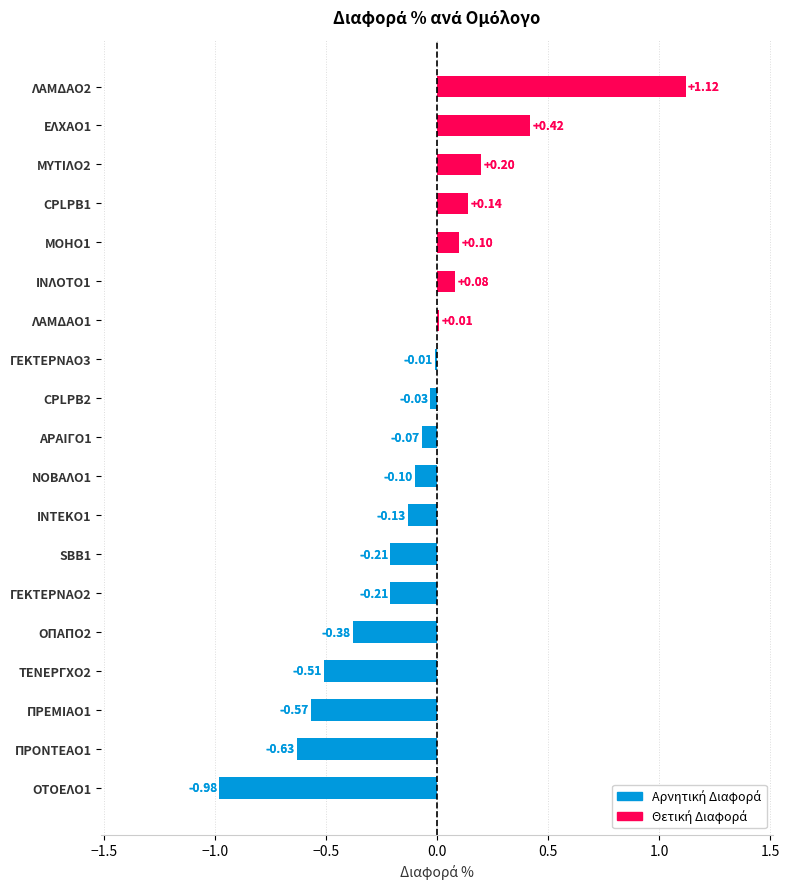

Which has a higher value, ΠΡΟΝΤΕΑΟ1 or ΛΑΜΔΑΟ1?

ΛΑΜΔΑΟ1